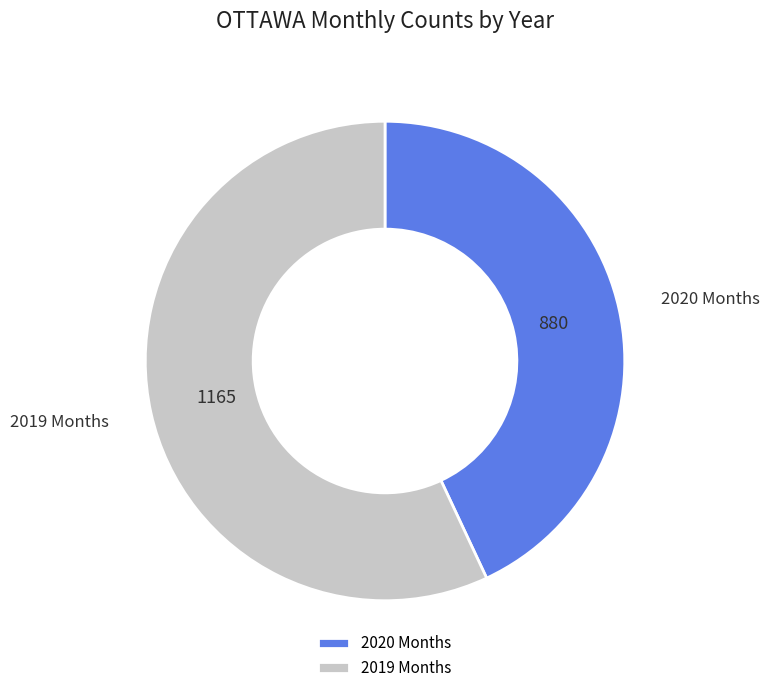

Rank the categories by value from highest to lowest.

2019 Months, 2020 Months